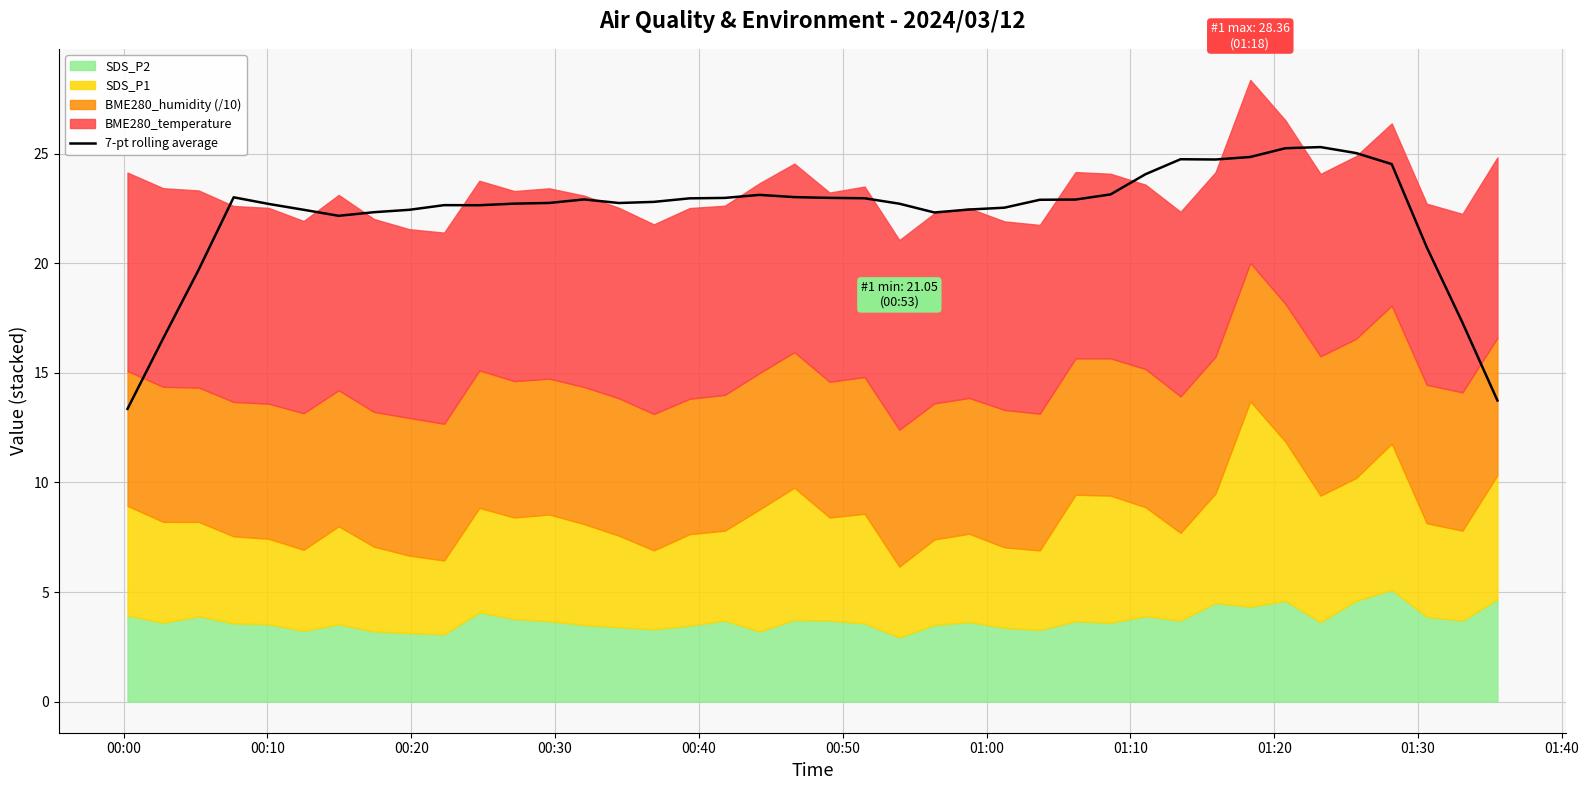

What is the minimum value for 7-pt rolling average?

13.4